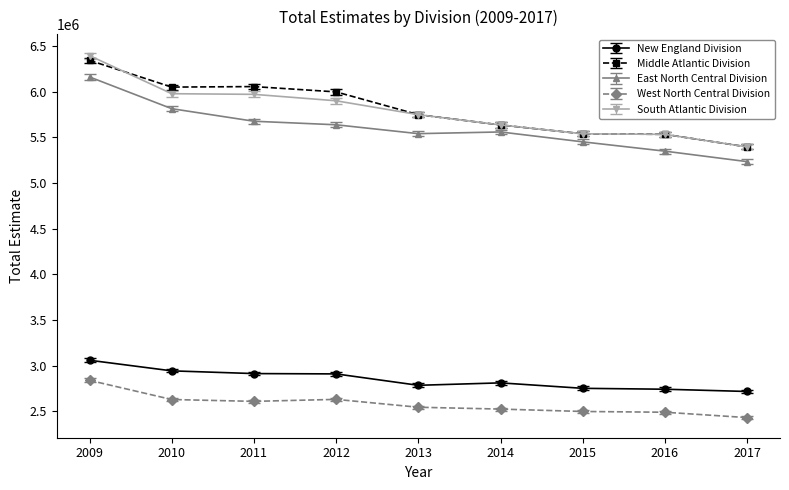

True or false: South Atlantic Division and New England Division intersect in this chart.

False